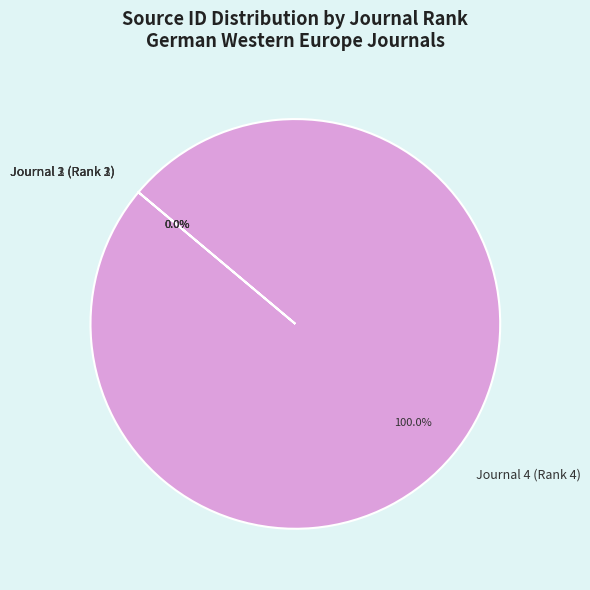

What is the majority slice?

Journal 4 (Rank 4)